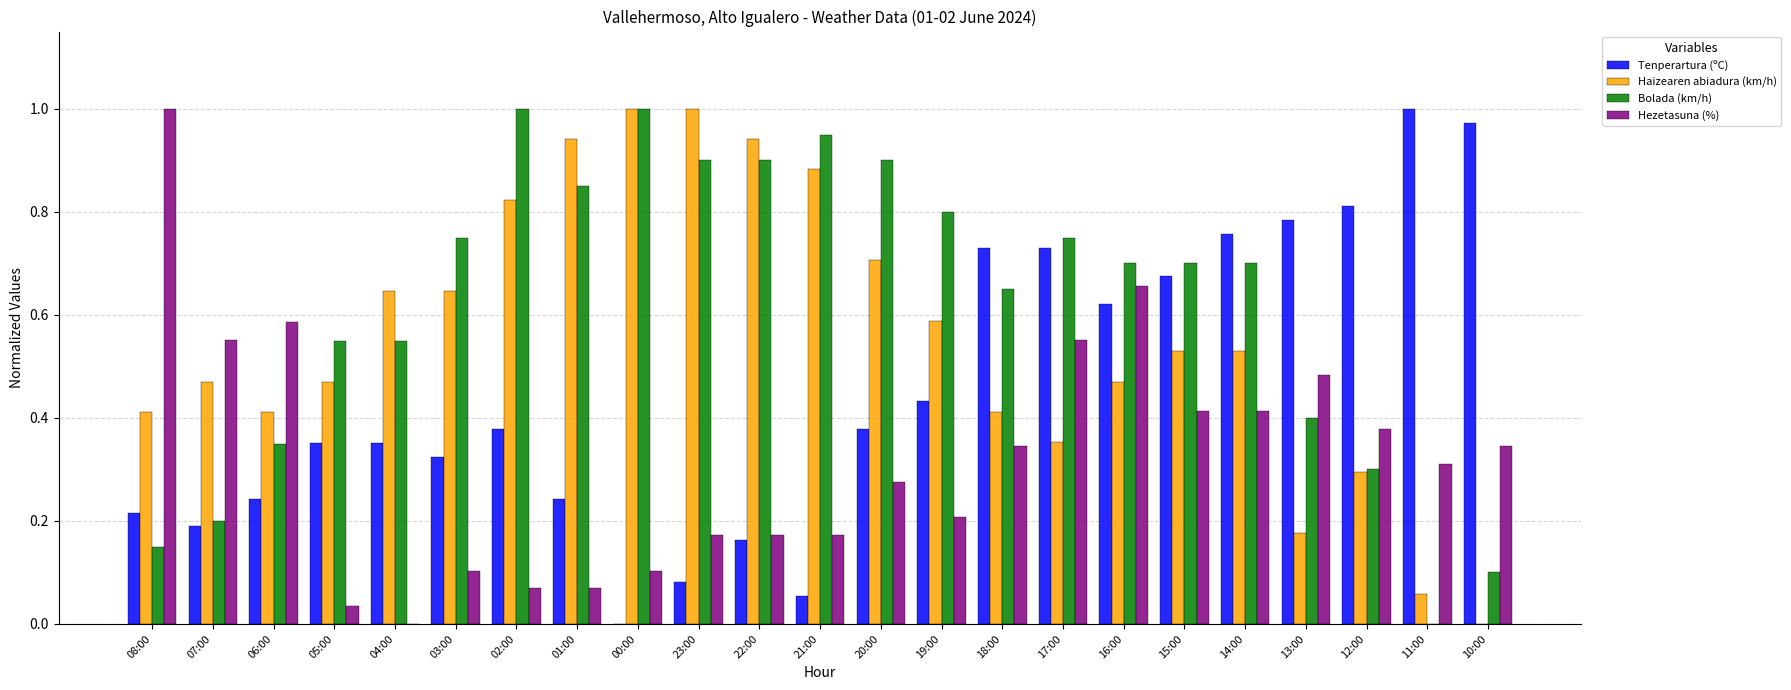

Is the value of Hezetasuna (%) at 05:00 greater than the value of Haizearen abiadura (km/h) at 13:00?

No